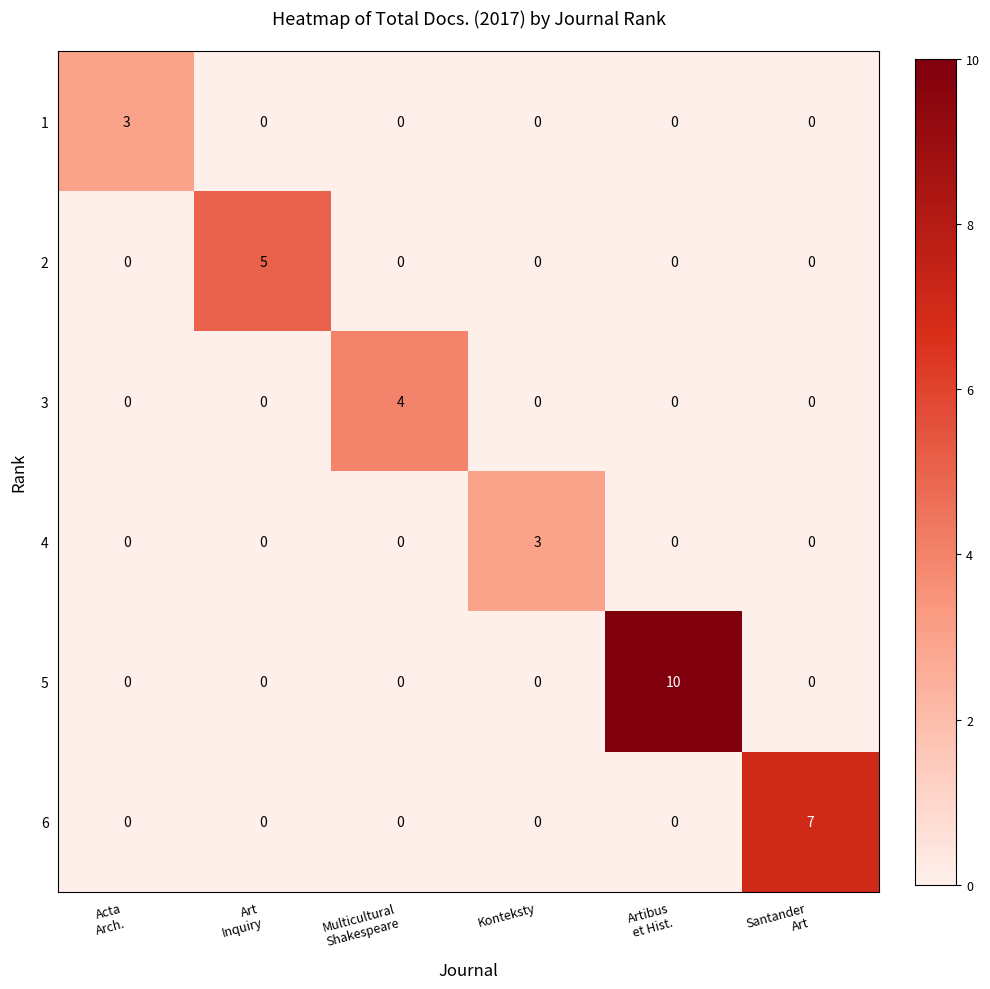

Which series has the largest total across all categories?

5